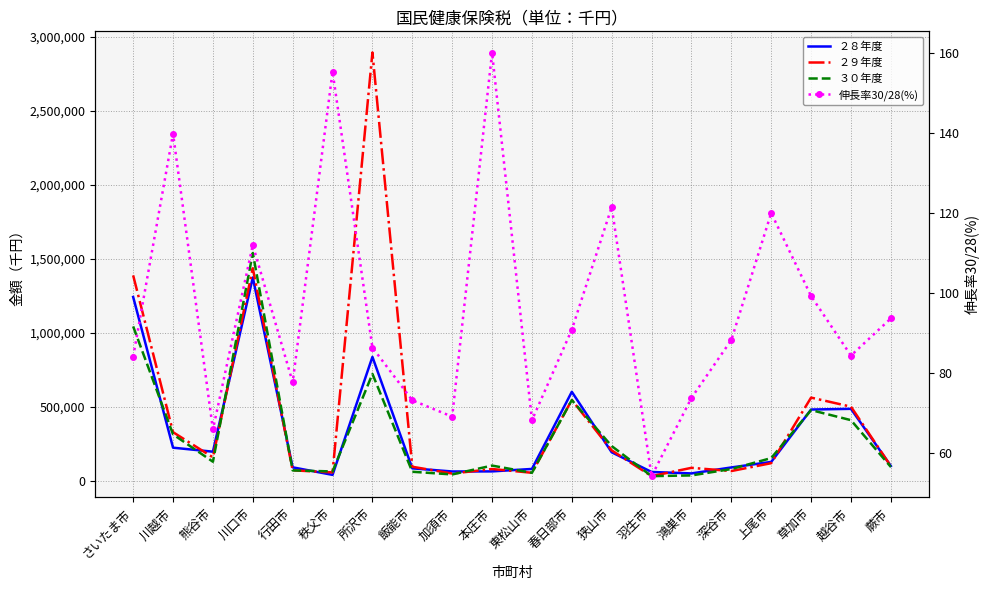

True or false: 伸長率30/28(%) and ３０年度 intersect in this chart.

False